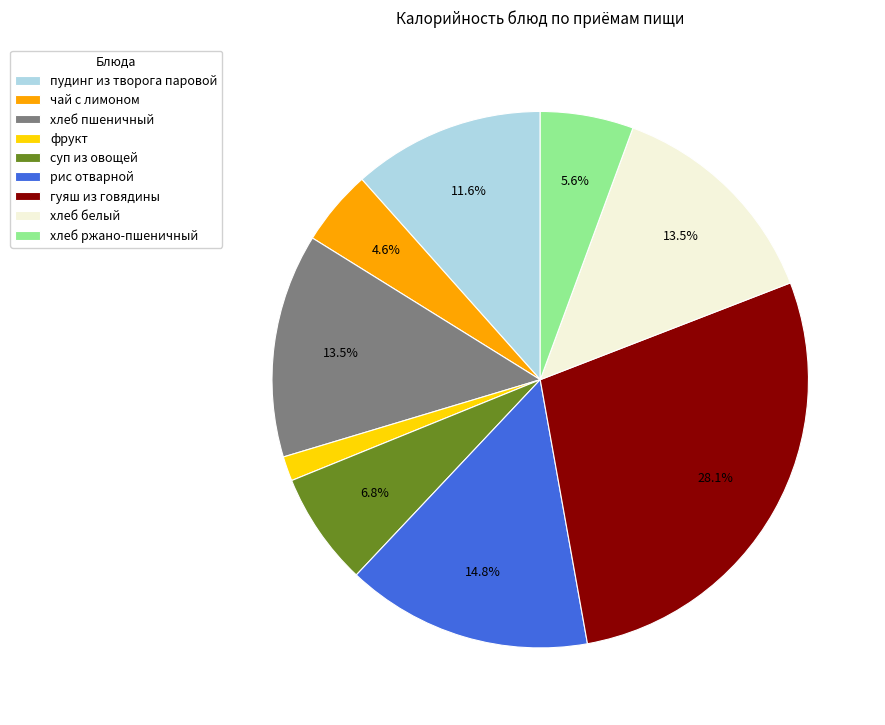

What is the smallest slice in the pie chart?

фрукт